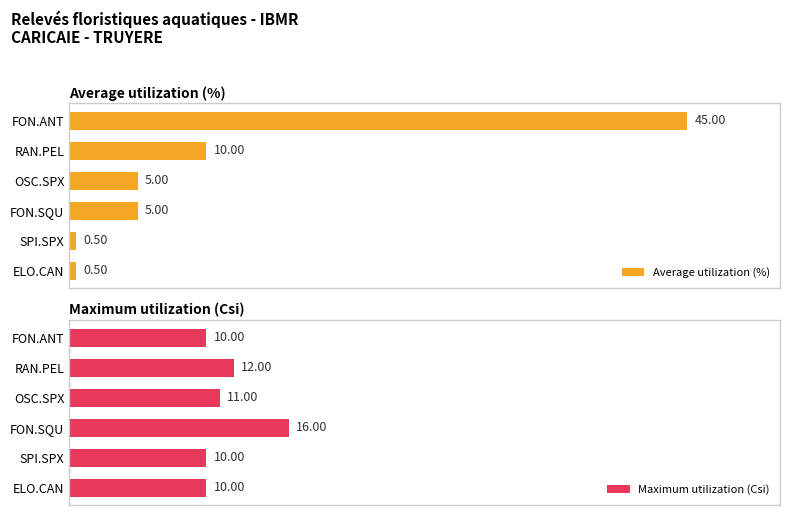

What is the total value across all series at RAN.PEL?

22.0